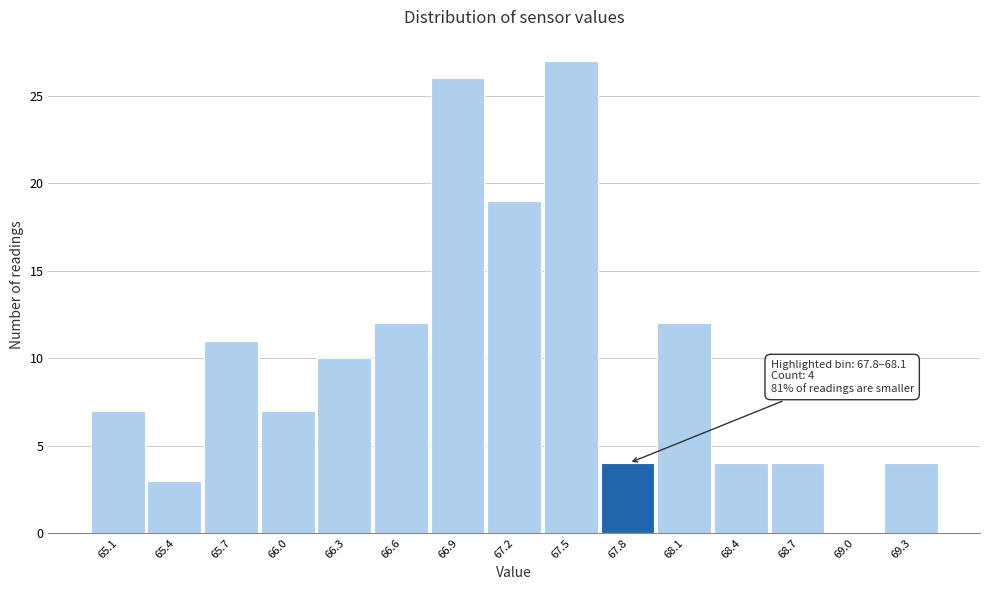

Reading left to right, what are all the values shown in this chart?

65.1=7	65.4=3	65.7=11	66.0=7	66.3=10	66.6=12	66.9=26	67.2=19	67.5=27	67.8=4	68.1=12	68.4=4	68.7=4	69.0=0	69.3=4